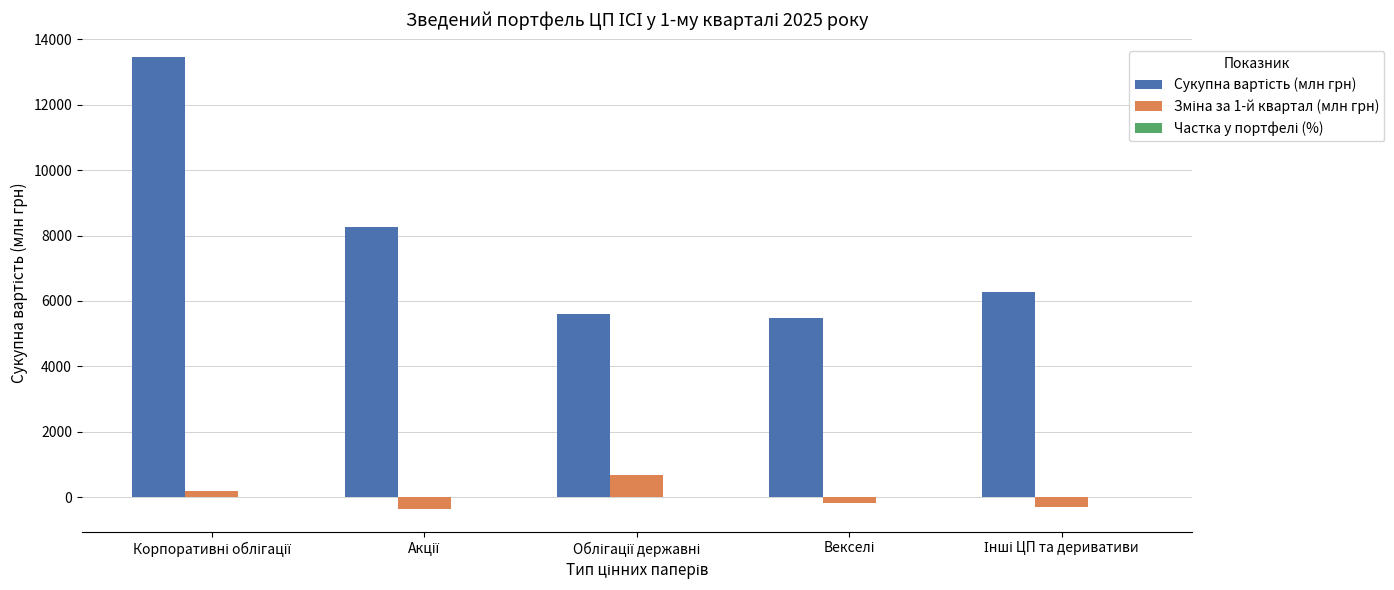

Reading left to right, transcribe all the data shown in this chart.

Сукупна вартість (млн грн): 13460.1	8256.7	5612.4	5479.5	6280.6
Зміна за 1-й квартал (млн грн): 179.8	-361.6	686.8	-175.9	-286.9
Частка у портфелі (%): 0.3	0.2	0.1	0.1	0.2